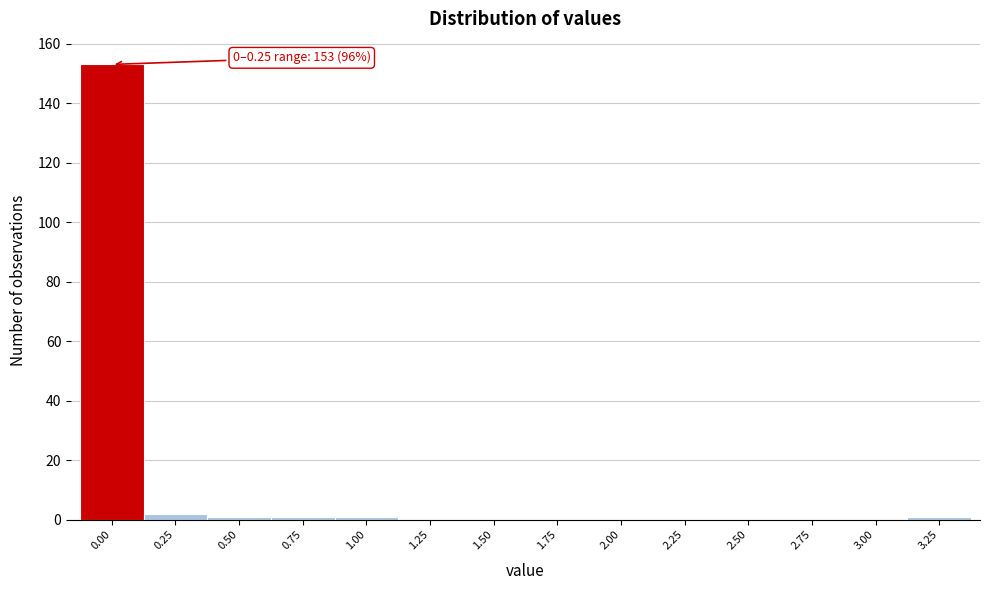

Reading left to right, transcribe all the data shown in this chart.

0.00=153	0.25=2	0.50=1	0.75=1	1.00=1	1.25=0	1.50=0	1.75=0	2.00=0	2.25=0	2.50=0	2.75=0	3.00=0	3.25=1